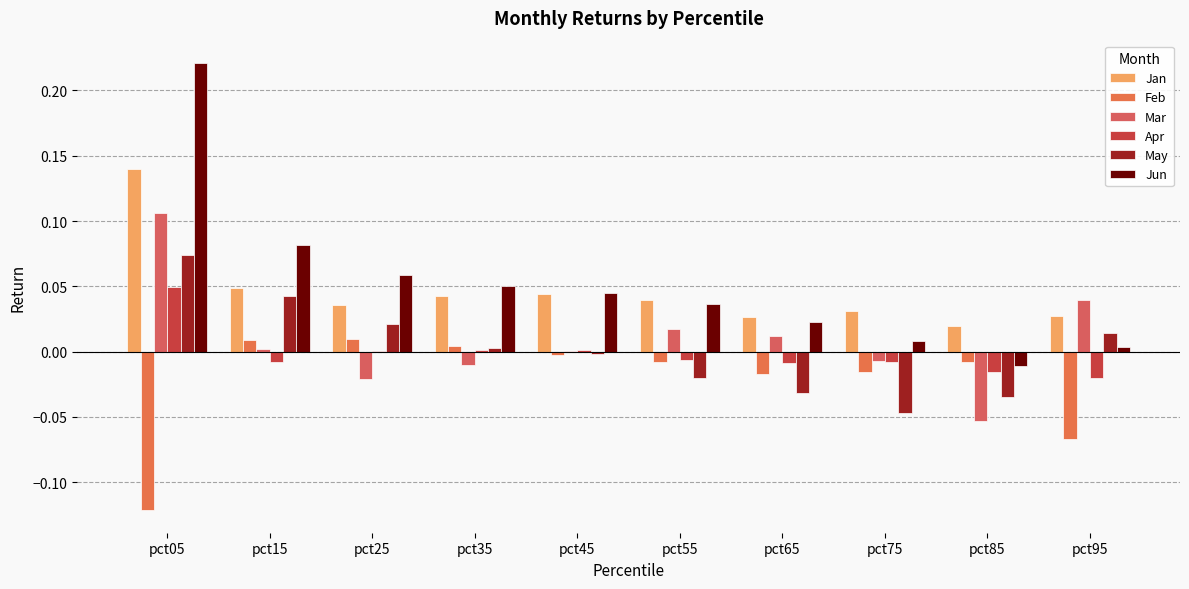

Is it true that Jun equals 0.0 at pct55?

True